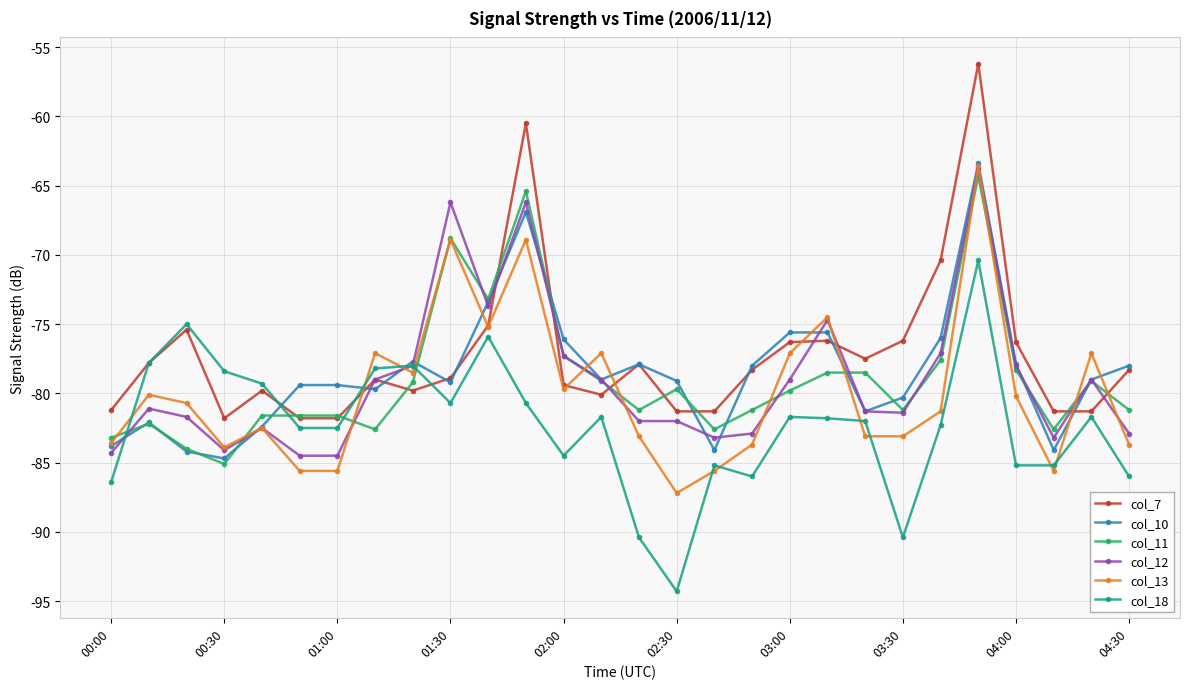

What is the lowest value of the col_11 series?

-85.1